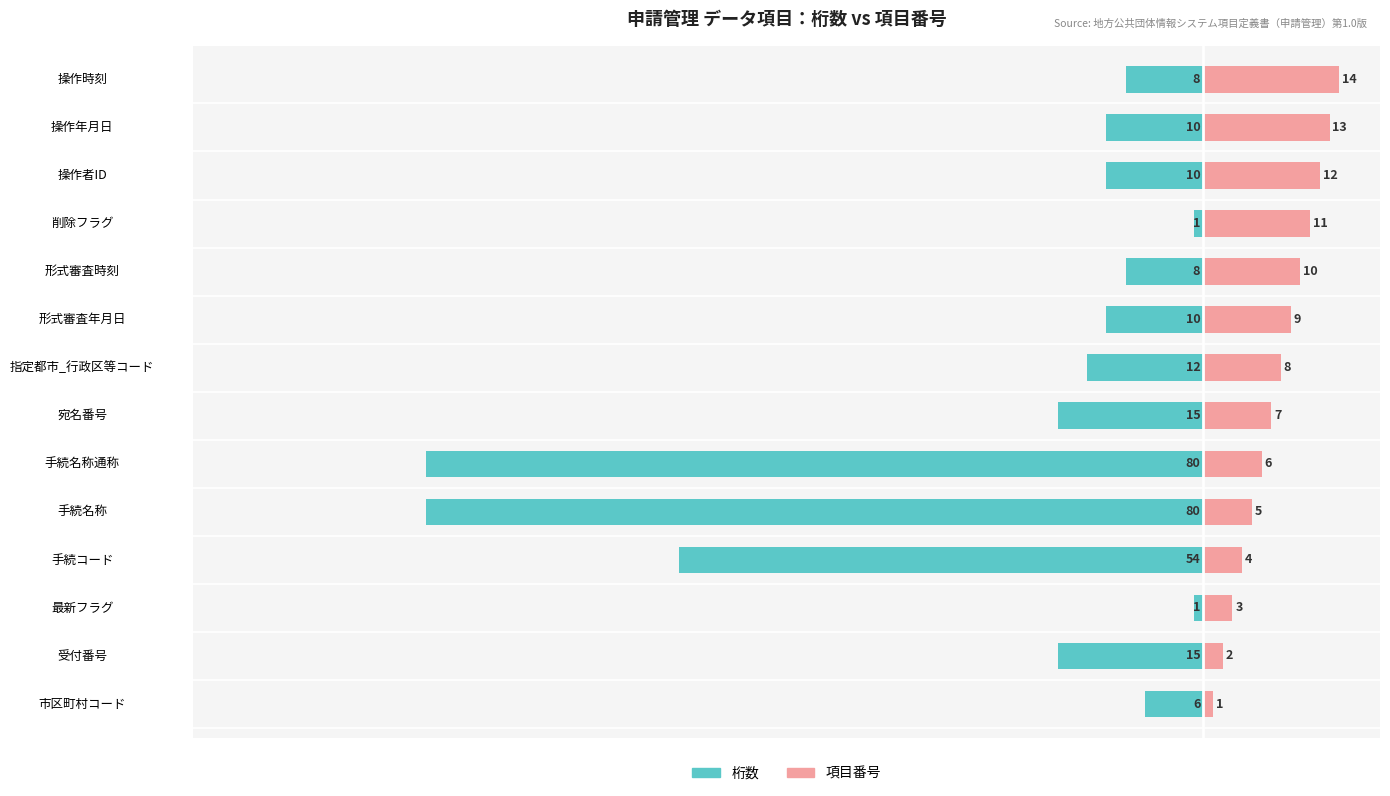

What is the sum of all 桁数 values?

-310